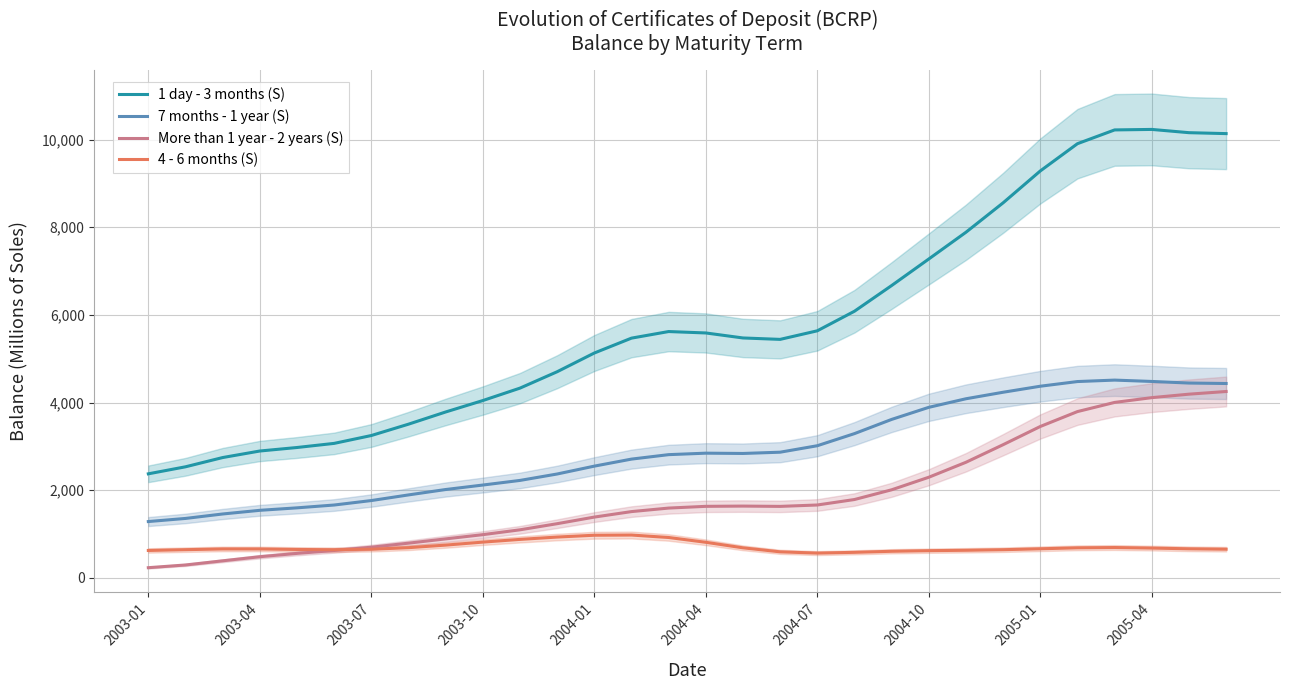

What is the difference between the maximum and minimum values in the 7 months - 1 year (S) series?

3227.9